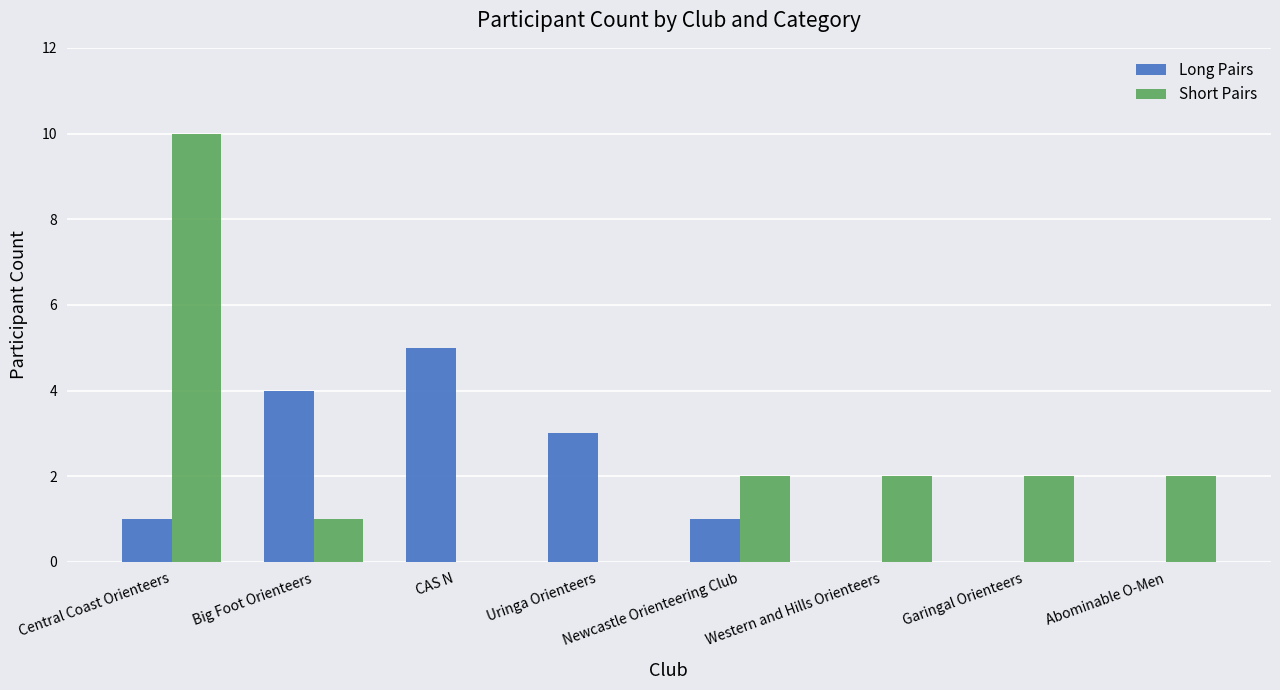

What is the average value of the Short Pairs series?

2